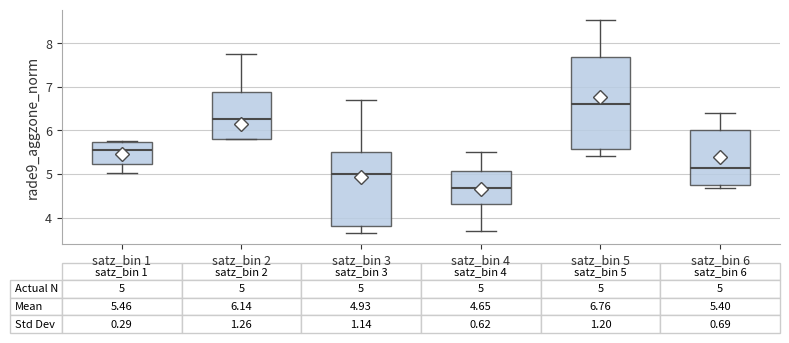

Which box is the tallest, from its lower edge to its upper edge?

satz_bin 5